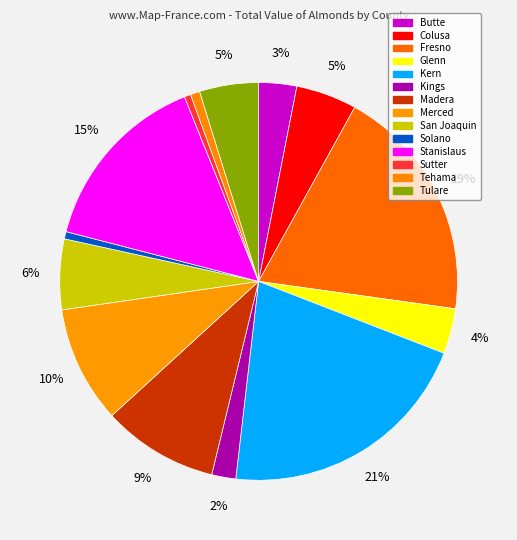

Count the number of slices in the pie.

14